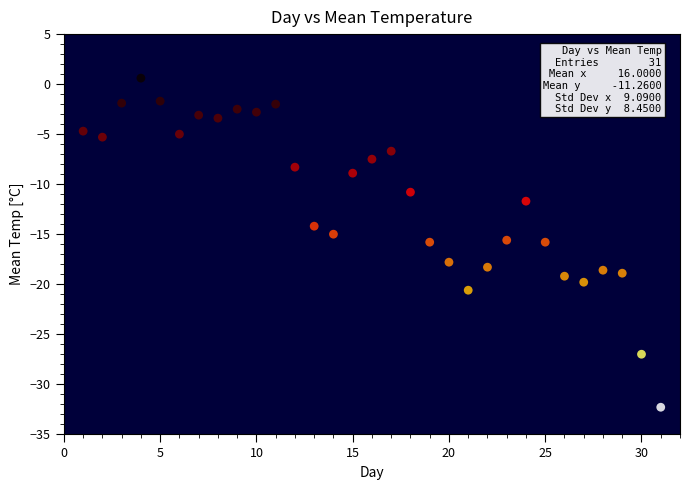

What is the range of X values (max minus min)?

30.0